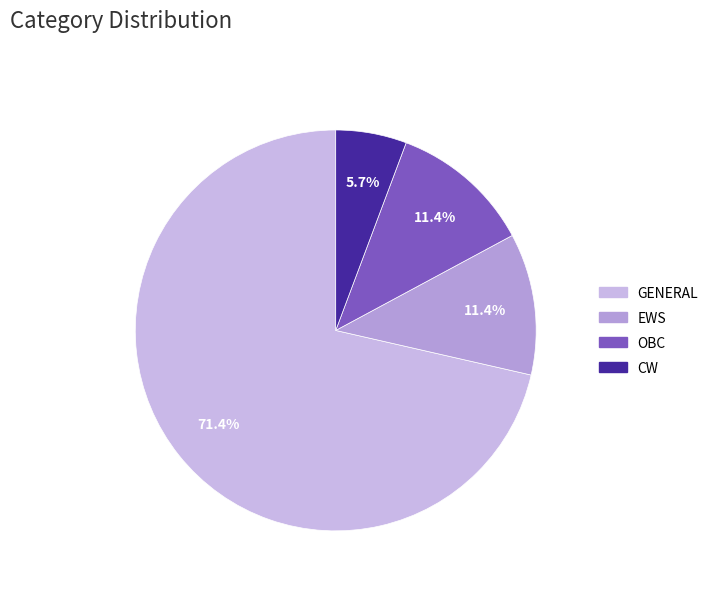

Count the number of slices in the pie.

4